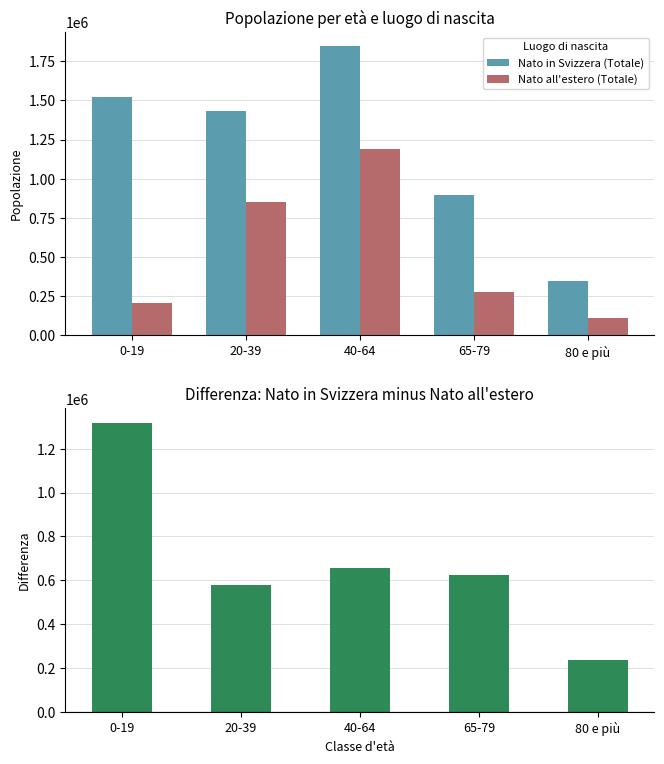

What is the minimum value for Nato in Svizzera (Totale)?

347318